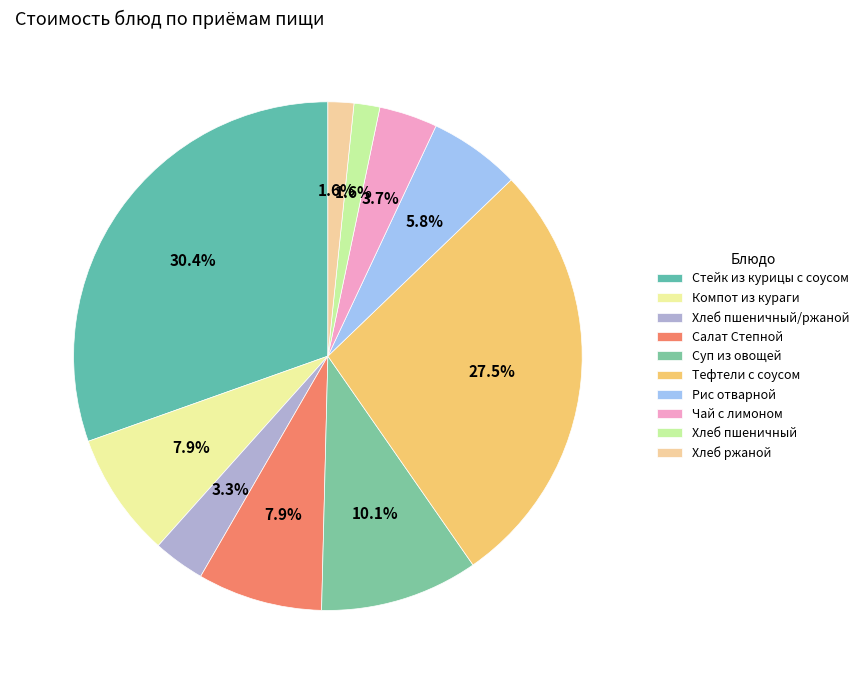

The Рис отварной slice represents 19% of the pie. True or false?

False